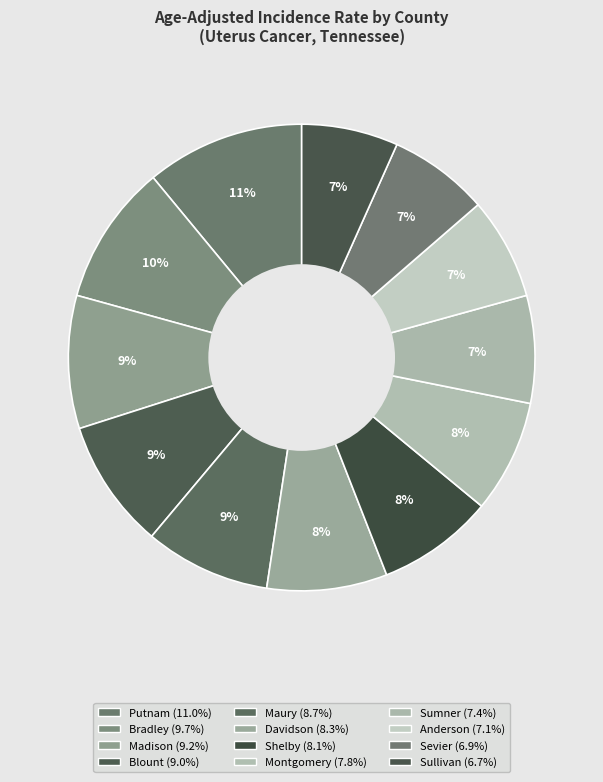

Count the number of slices in the pie.

12